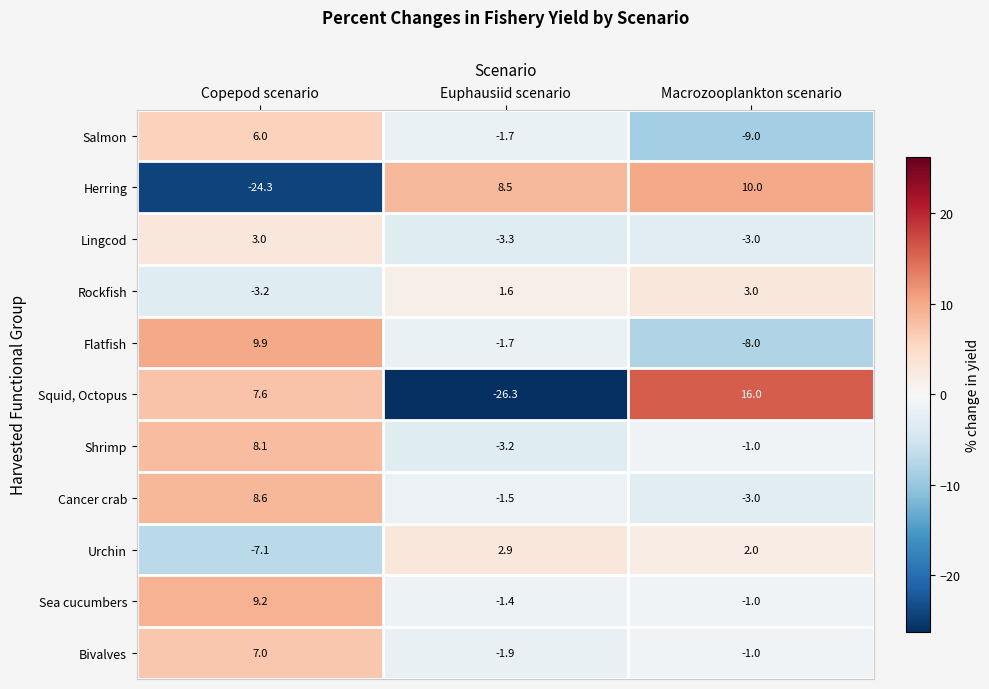

True or false: Squid, Octopus has a value of 7.6 at Copepod scenario.

True